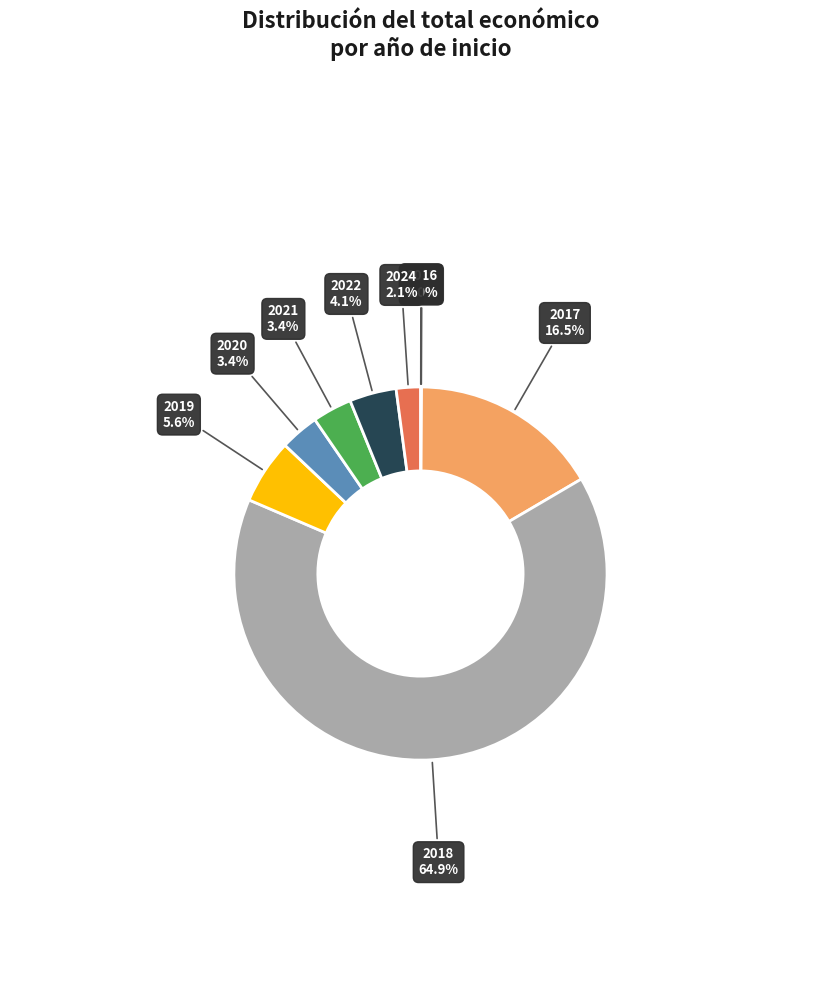

What is the largest slice in the pie chart?

2018